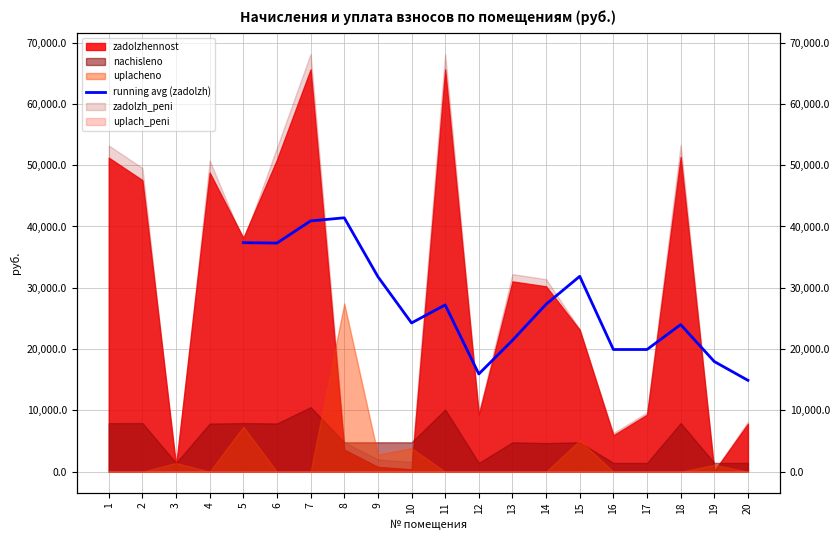

What is the value of the 13th point from the left?

19936.1